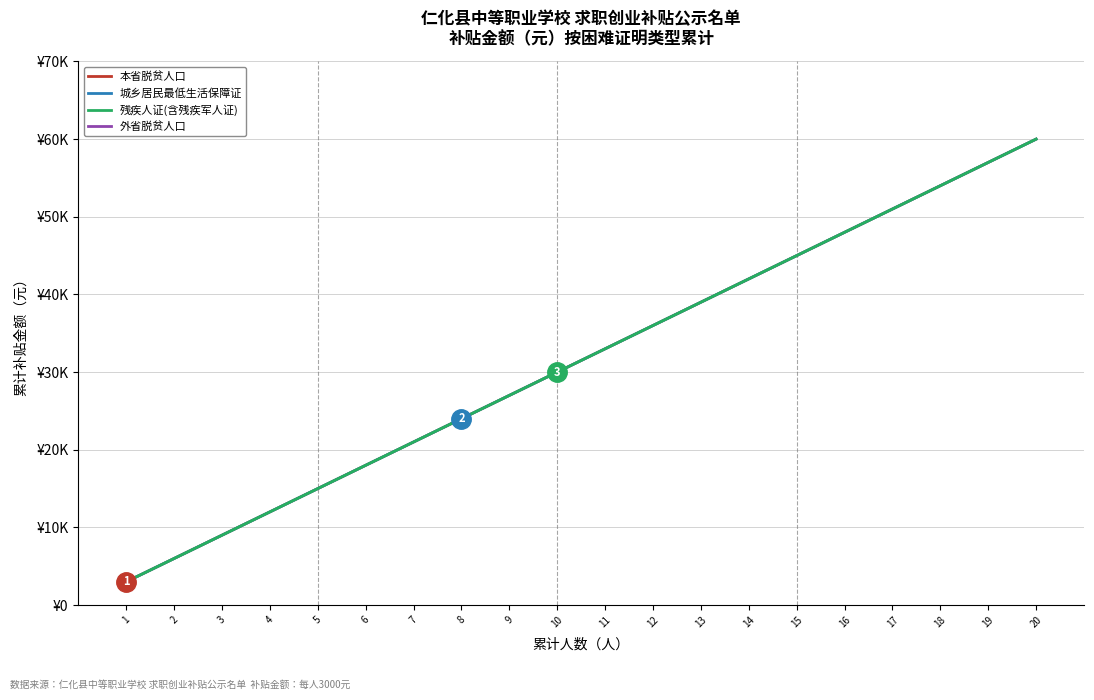

Which series changed the most between 13 and 16?

本省脱贫人口